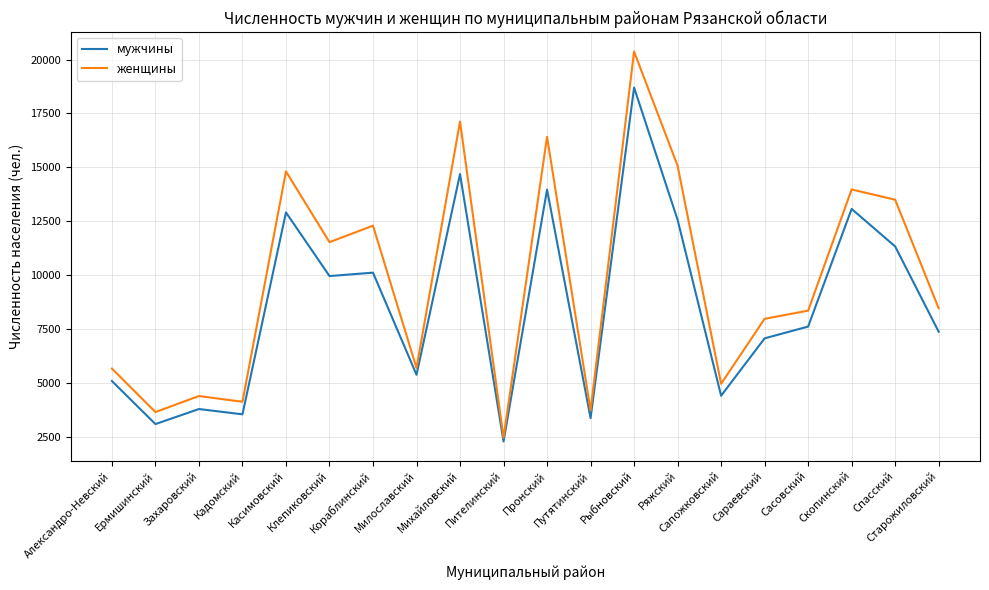

What is the minimum value for мужчины?

2281